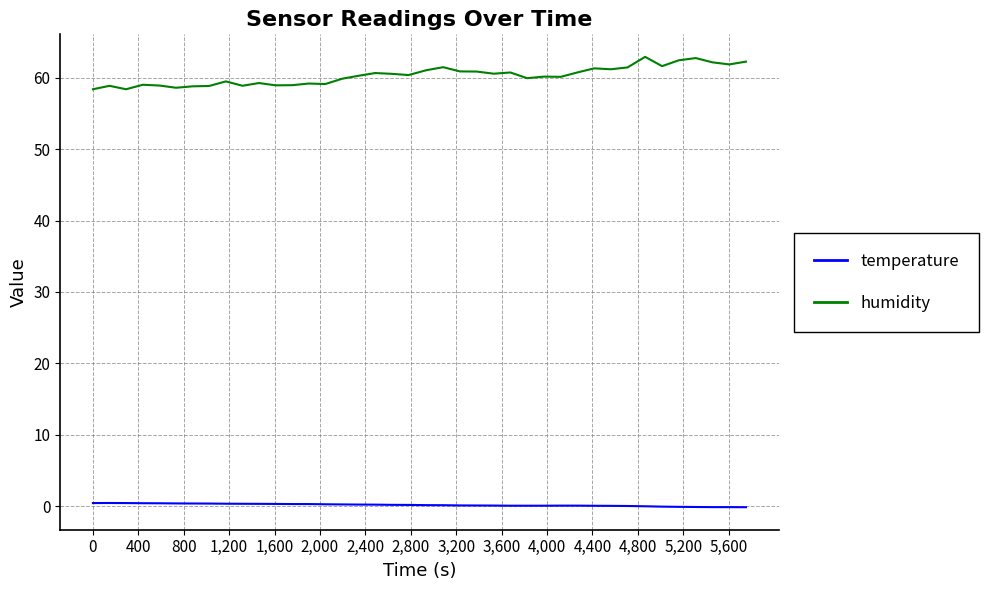

What is the difference between the maximum and minimum values in the humidity series?

4.5